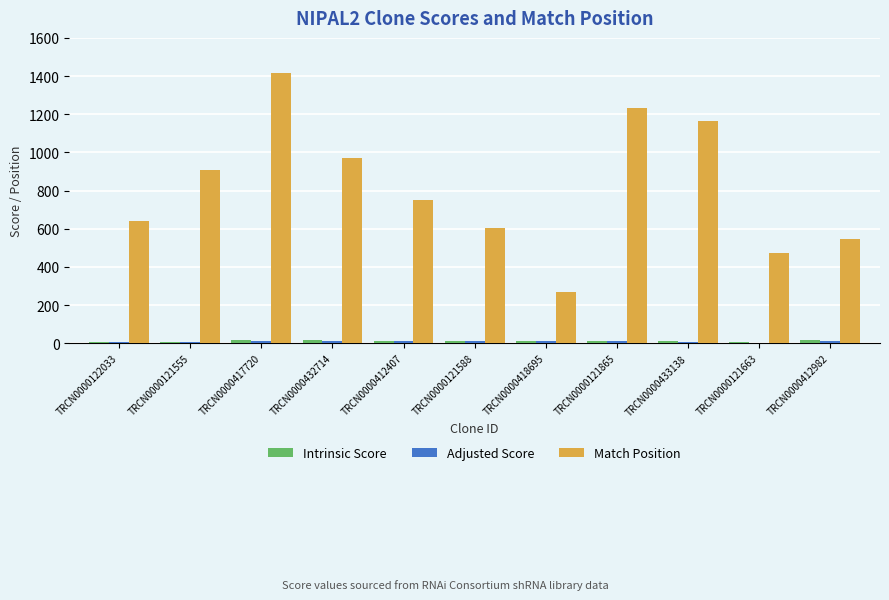

Where is Match Position nearest to the value 841?

TRCN0000121555